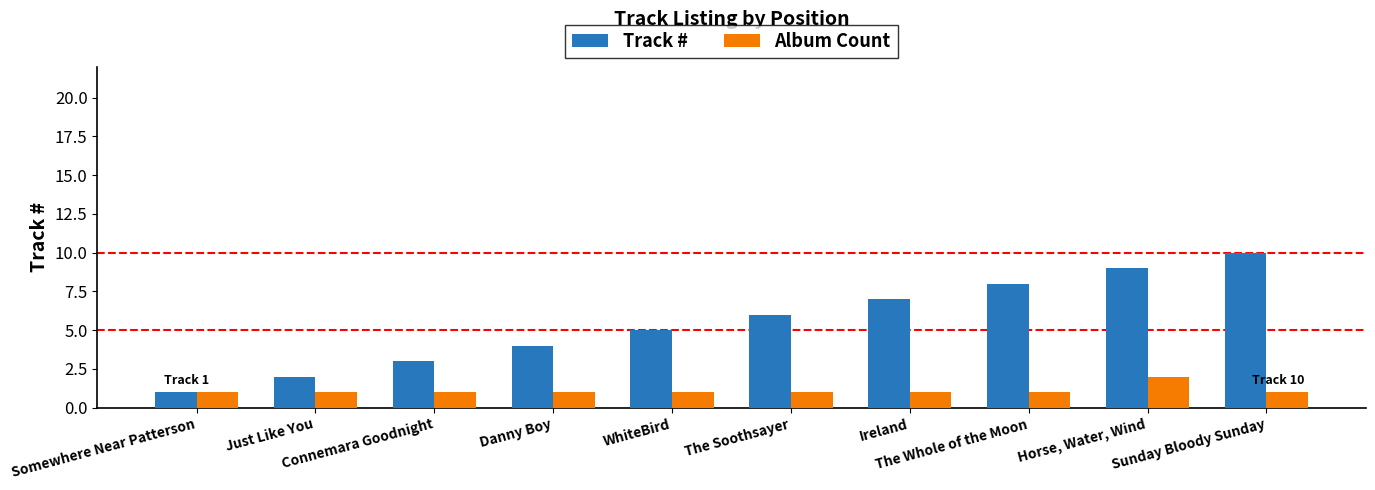

How many bars are there in each group?

2